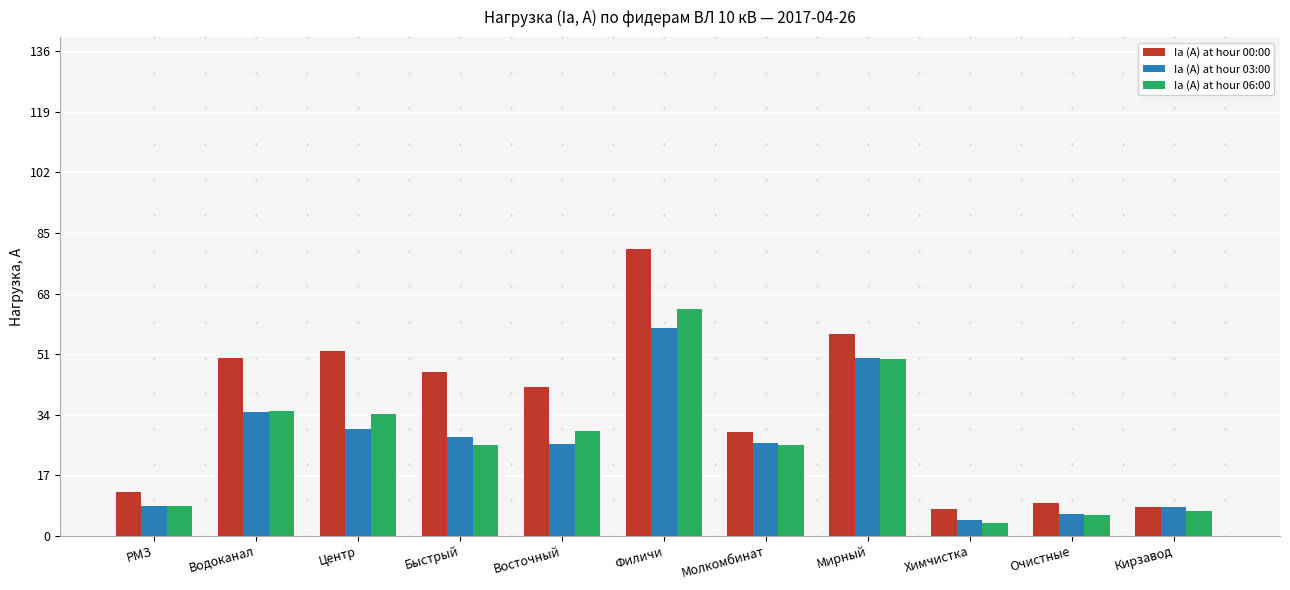

Is it true that Ia (A) at hour 06:00 equals 56.9 at Центр?

False